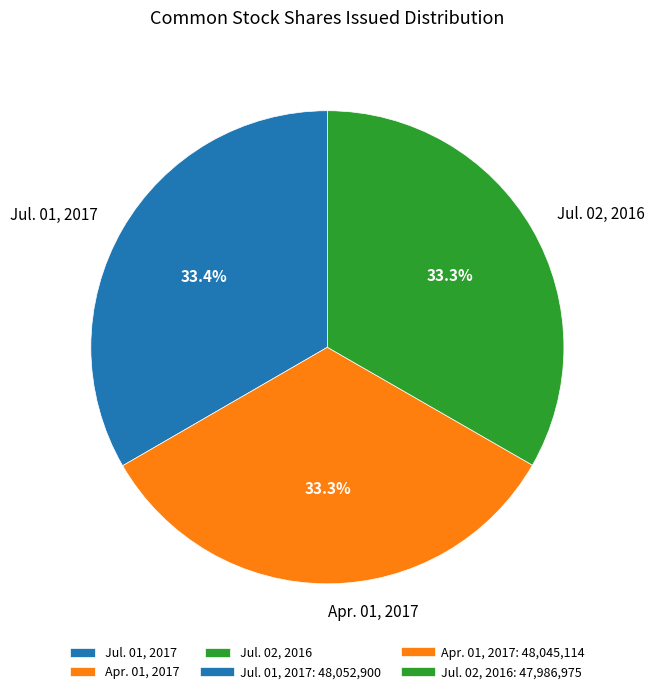

How much of the chart is everything except Jul. 02, 2016?

66.7%